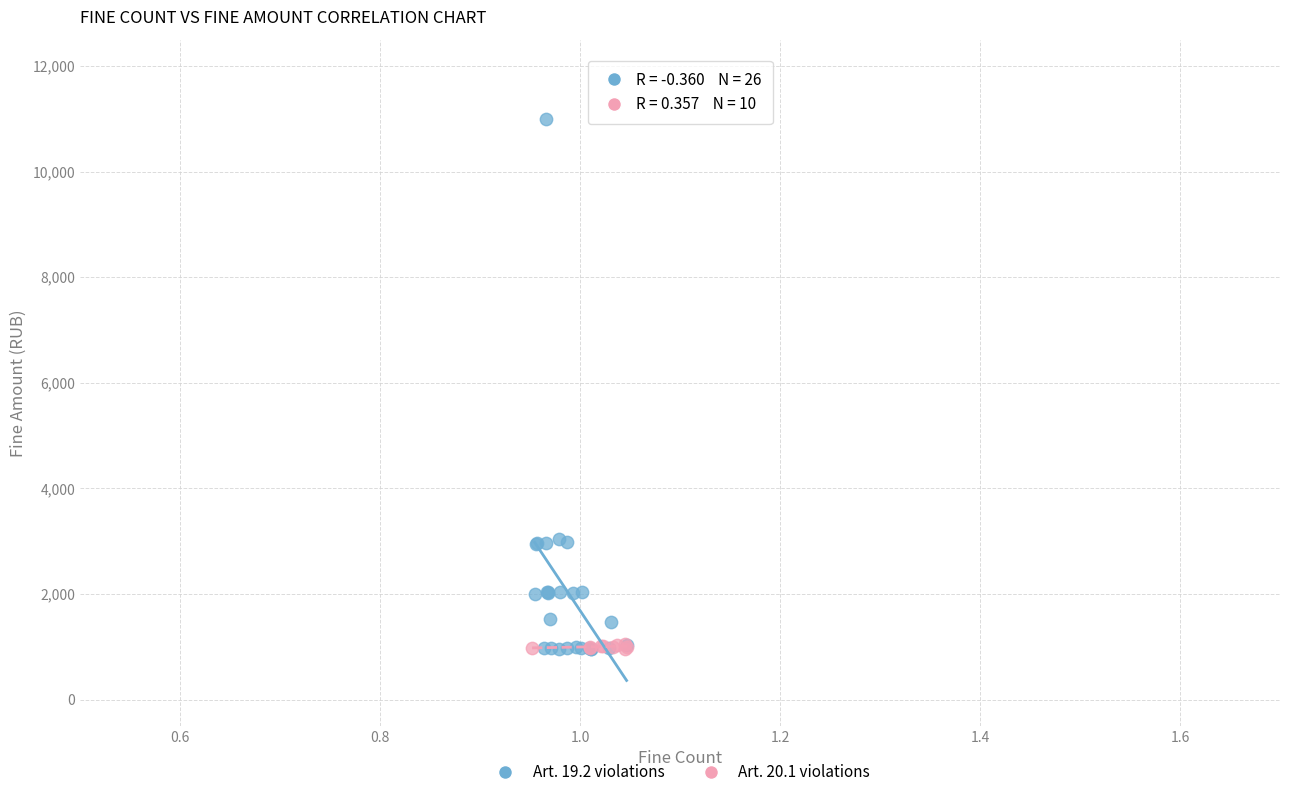

Which series has the largest Y range (max minus min)?

Art. 19.2 violations